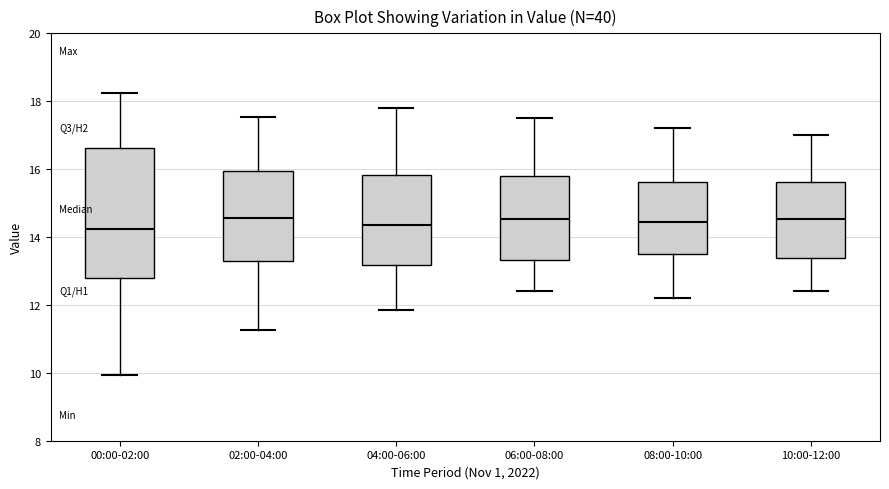

Comparing the boxes themselves (not the whiskers), which one is the tallest?

00:00-02:00